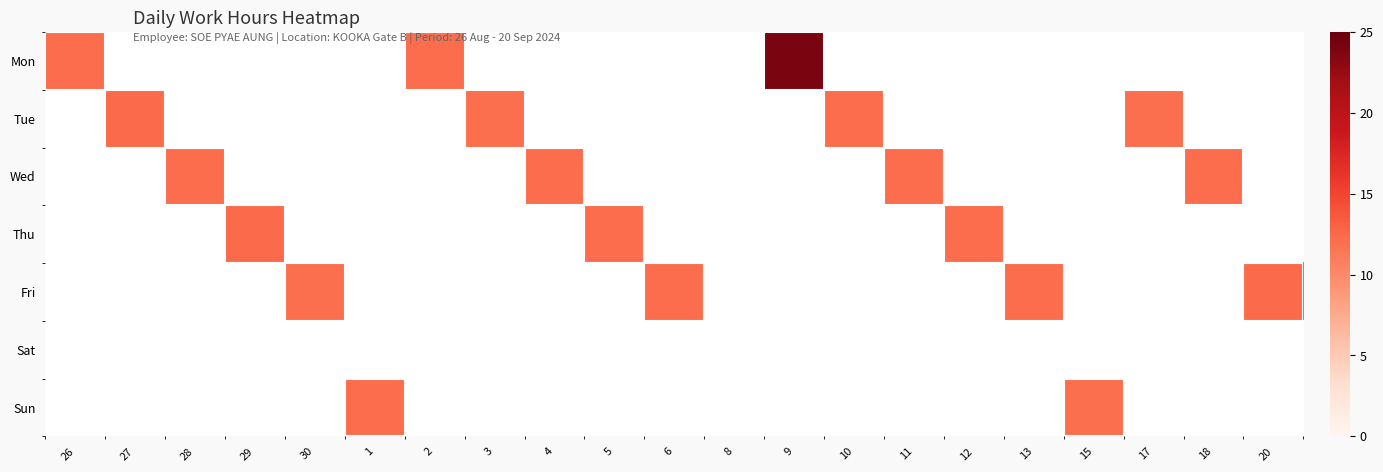

What is the greatest value displayed?

24.0